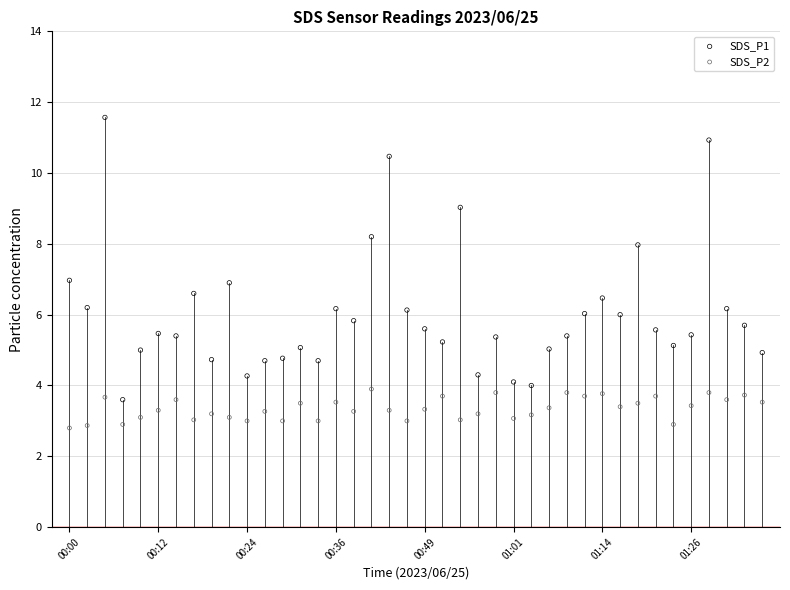

Which series reaches the maximum Y coordinate?

SDS_P1